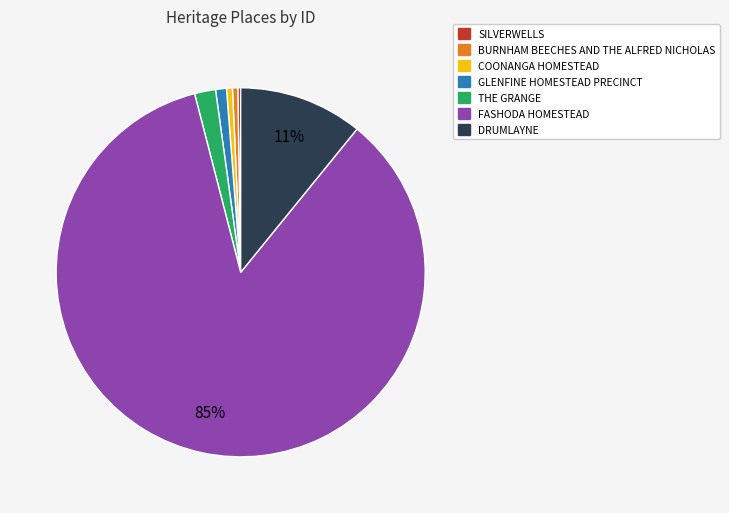

Is it true that THE GRANGE is 11% of the pie?

False